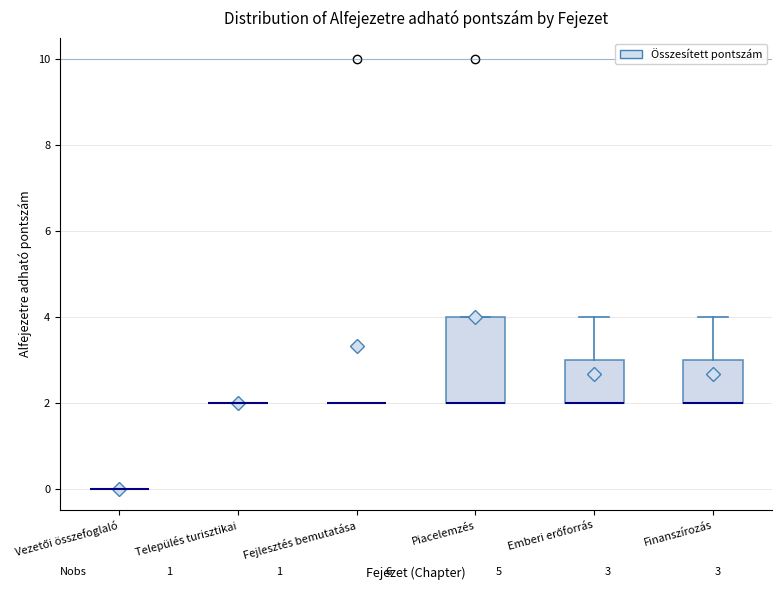

Which box is the tallest, from its lower edge to its upper edge?

Piacelemzés